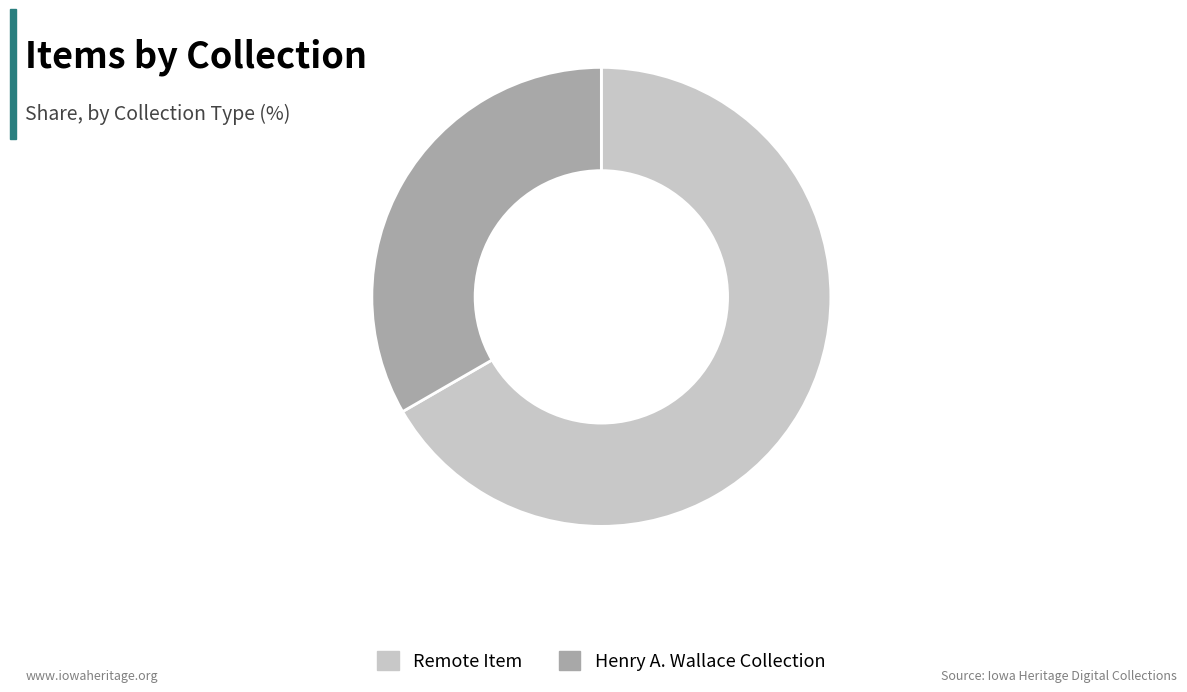

Is it true that Remote Item is 57% of the pie?

False